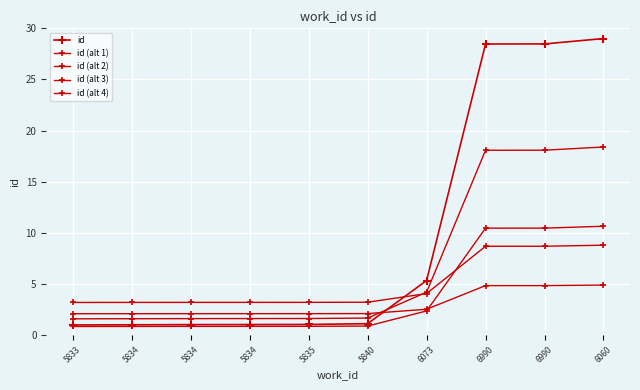

Count the number of data series in this chart.

5